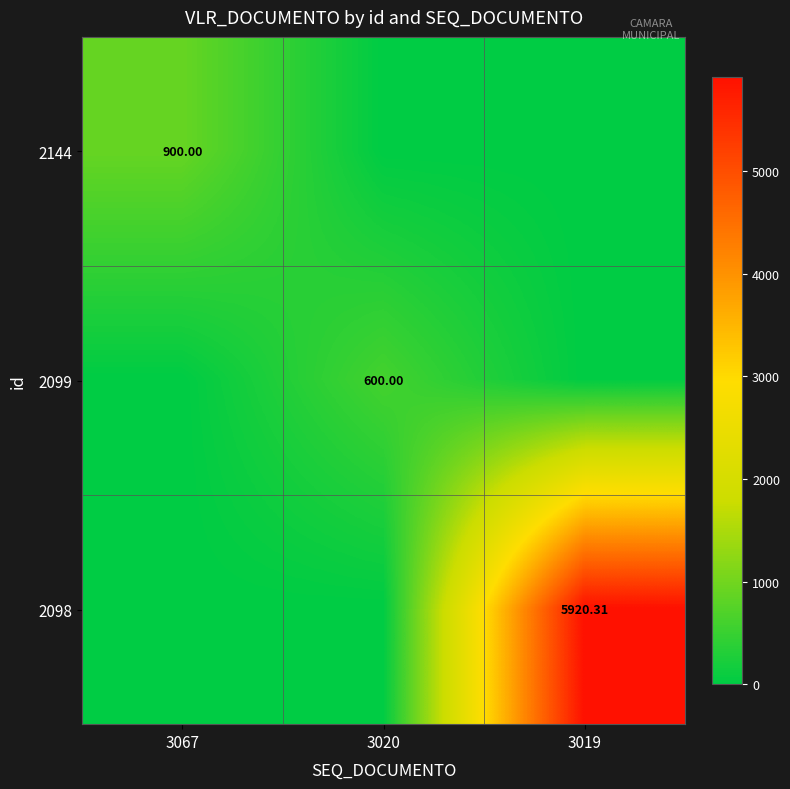

At which category is the sum across all series the highest?

3019